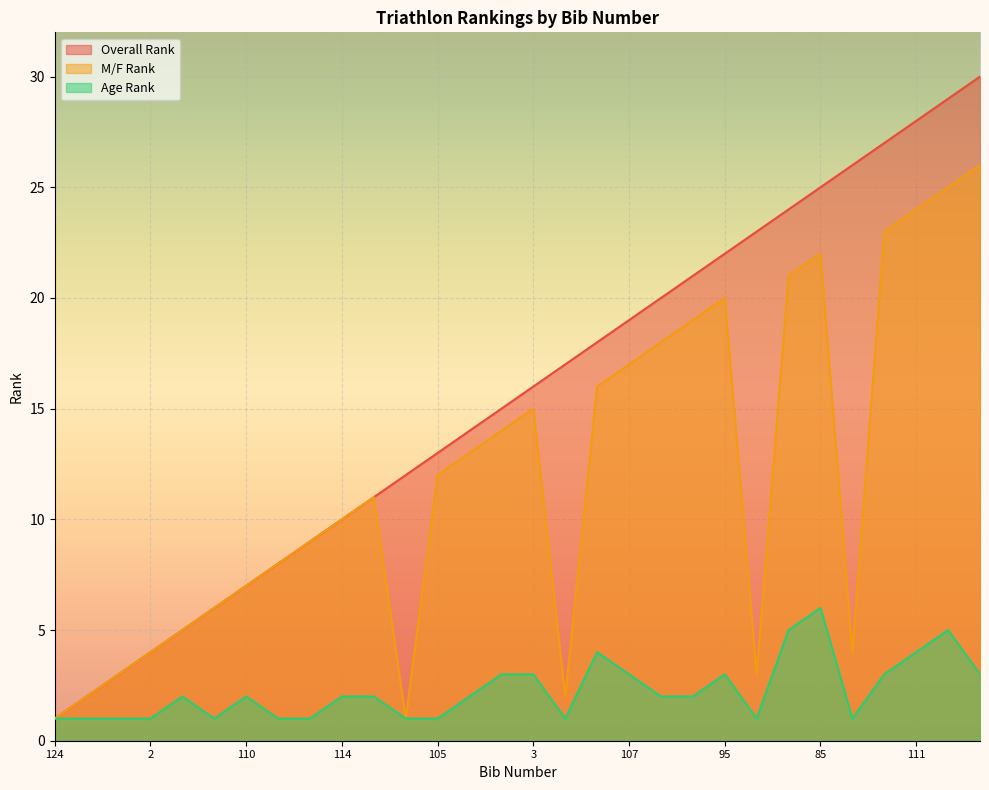

How many lines are shown in the chart?

3